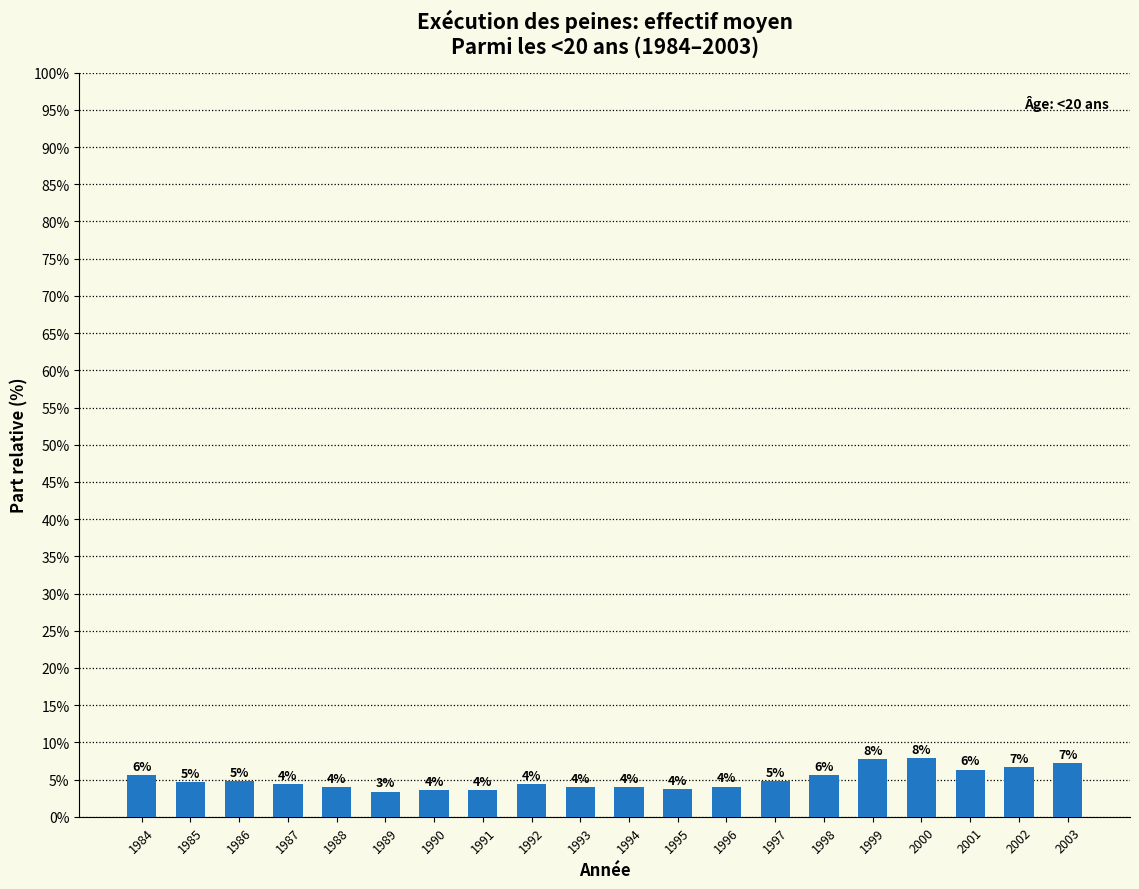

What is the value of the 3rd bar from the left?

4.8